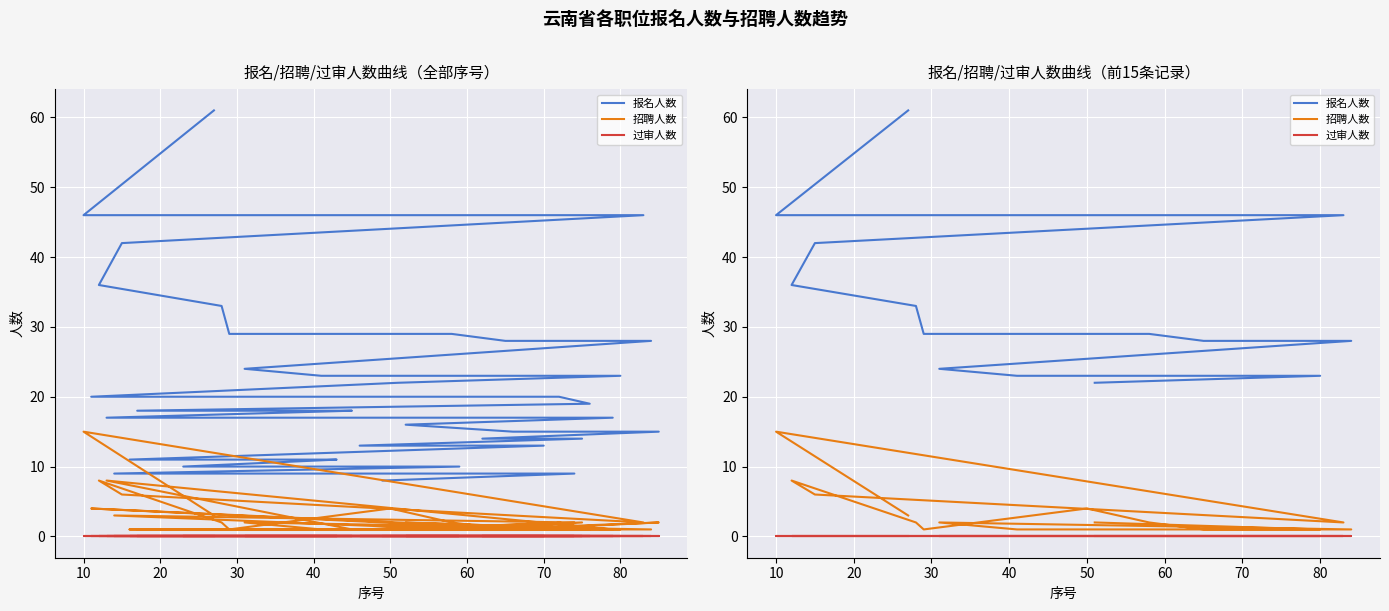

Which series has the widest spread of values?

报名人数